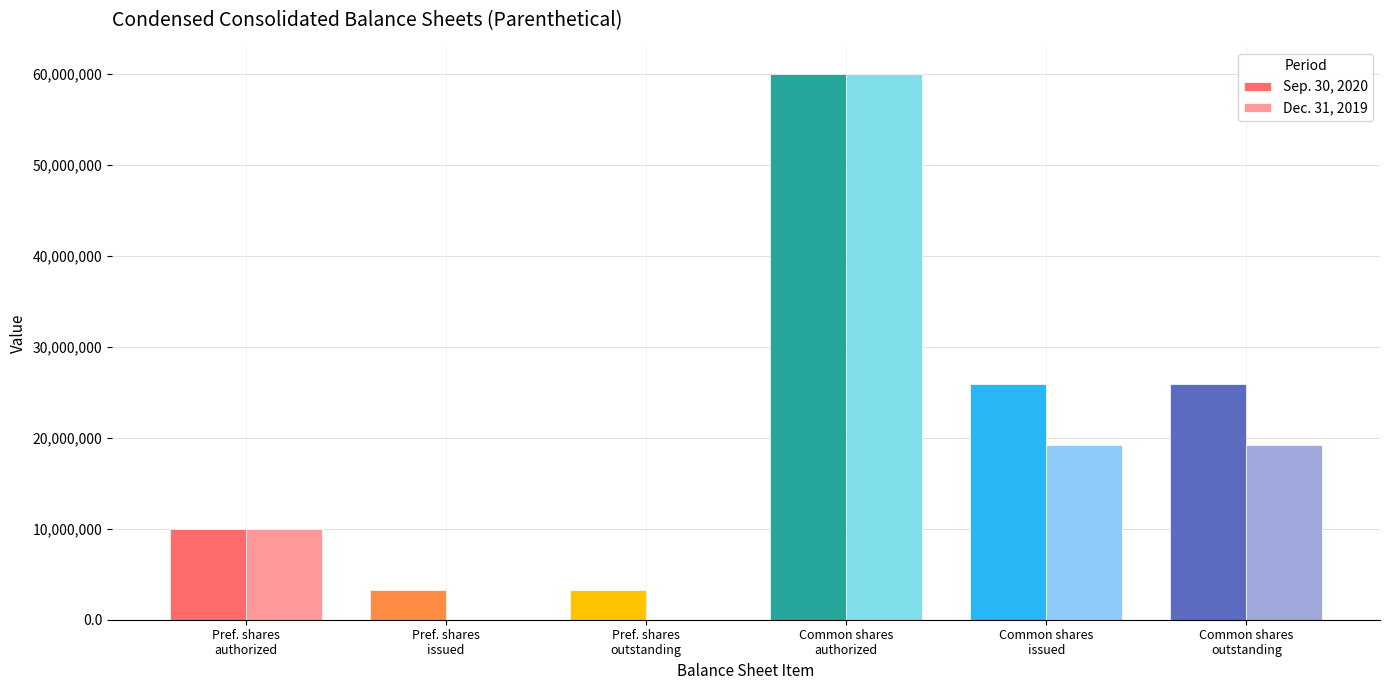

Which series has the largest total across all categories?

Sep. 30, 2020